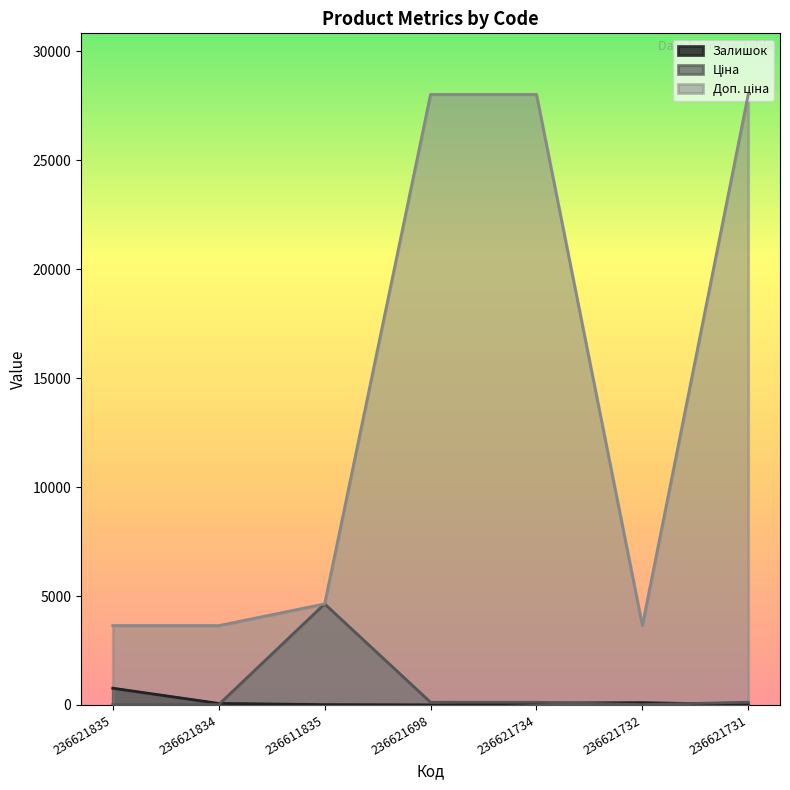

Between 236611835 and 236621732, which series saw the biggest shift?

Ціна